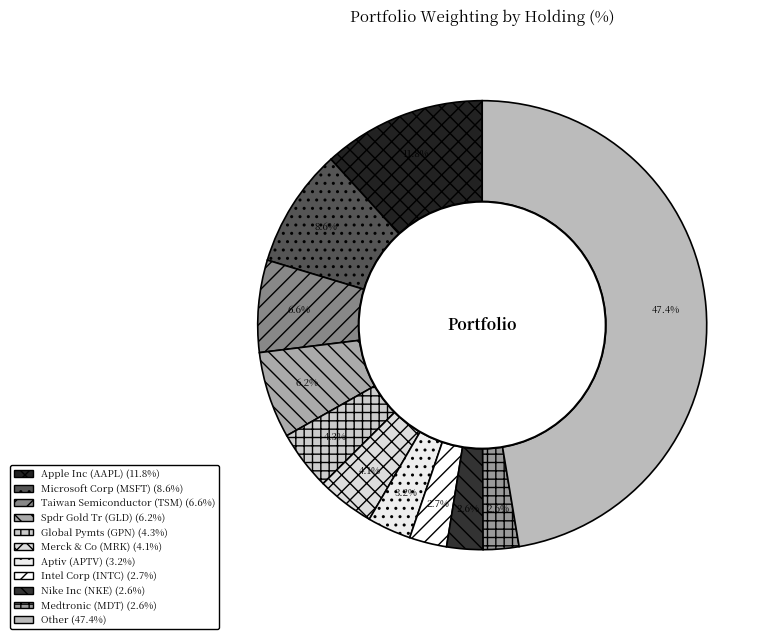

Is it true that Spdr Gold Tr (GLD) is 6% of the pie?

True